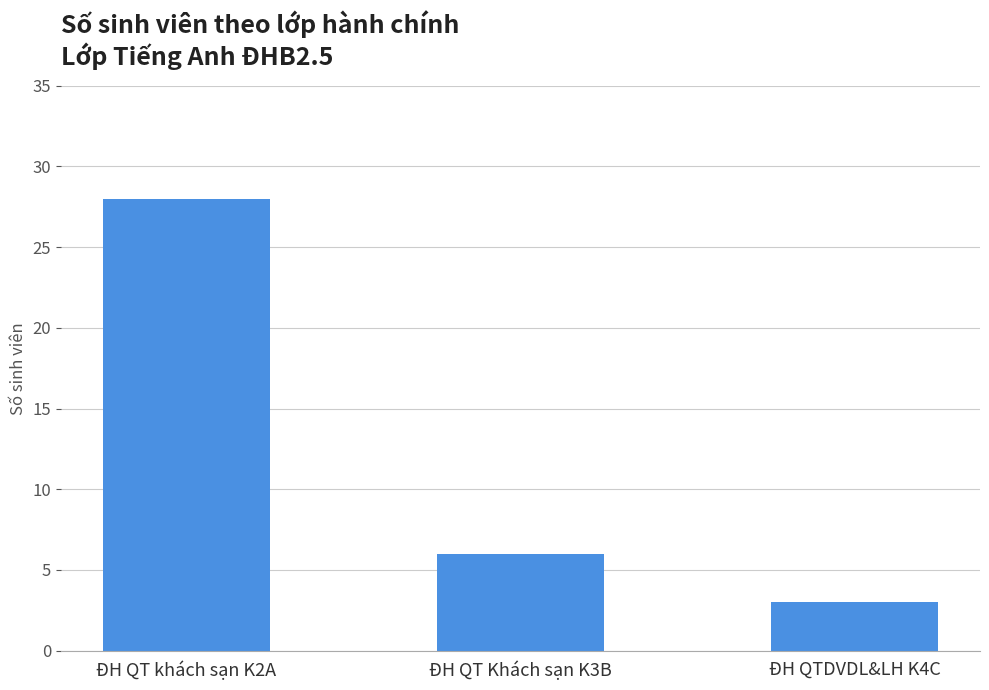

What is the label of the 2nd bar from the right?

ĐH QT Khách sạn K3B